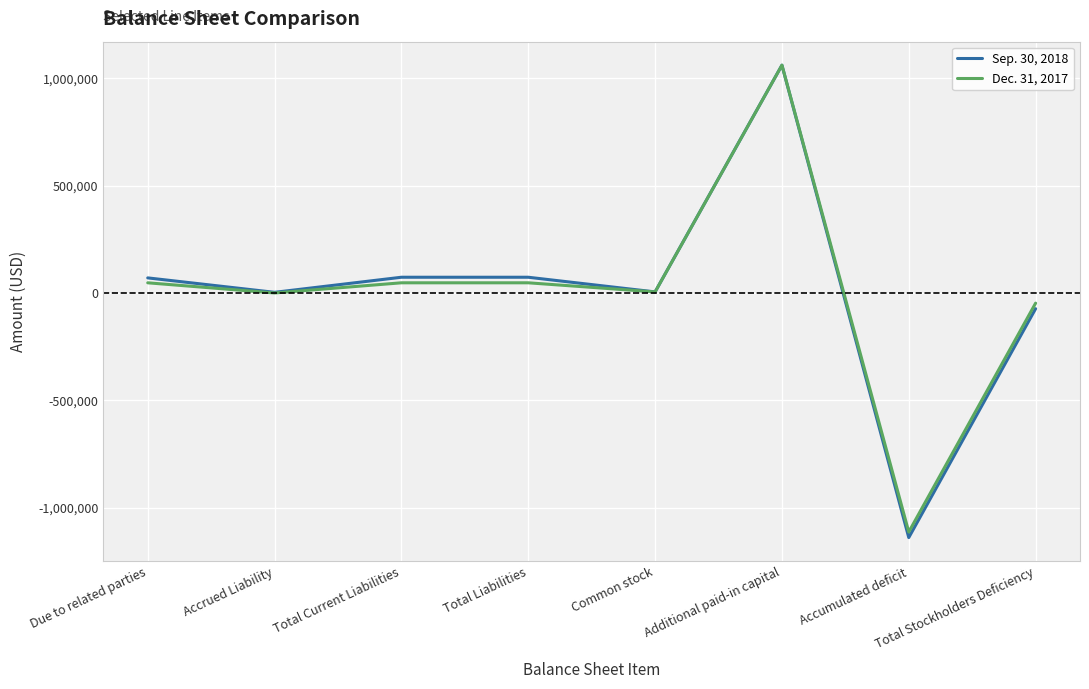

Is the value of Dec. 31, 2017 at Common stock greater than the value of Sep. 30, 2018 at Total Stockholders Deficiency?

Yes